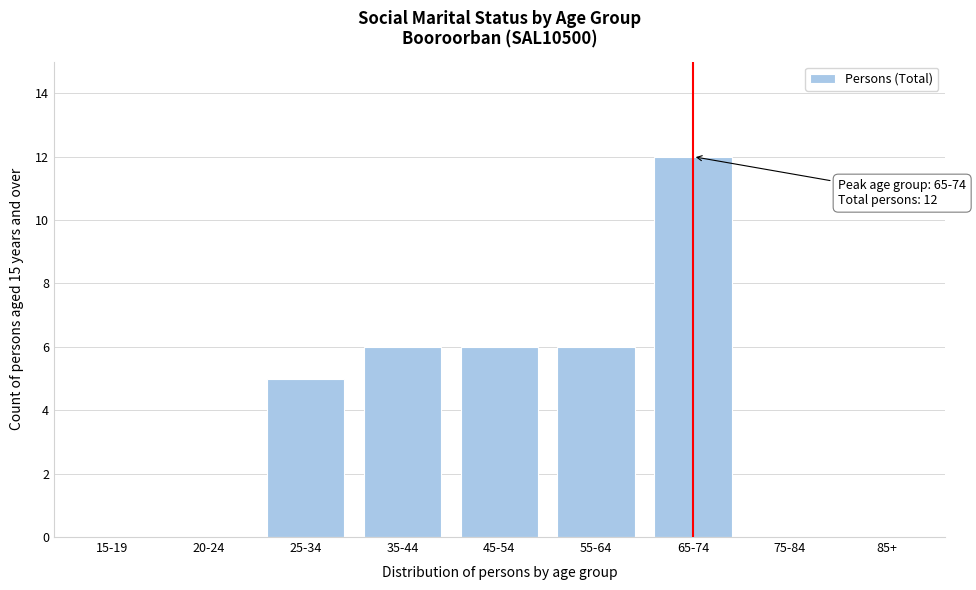

Reading right to left, extract all data points from this chart.

85+=0	75-84=0	65-74=12	55-64=6	45-54=6	35-44=6	25-34=5	20-24=0	15-19=0